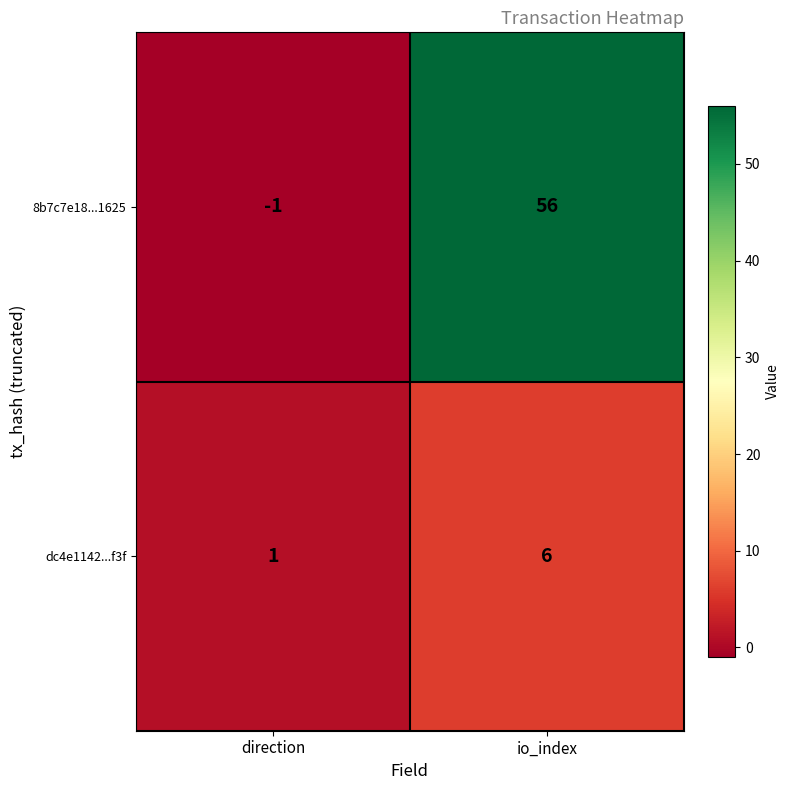

List the series in order of their overall mean, lowest first.

dc4e1142...f3f, 8b7c7e18...1625